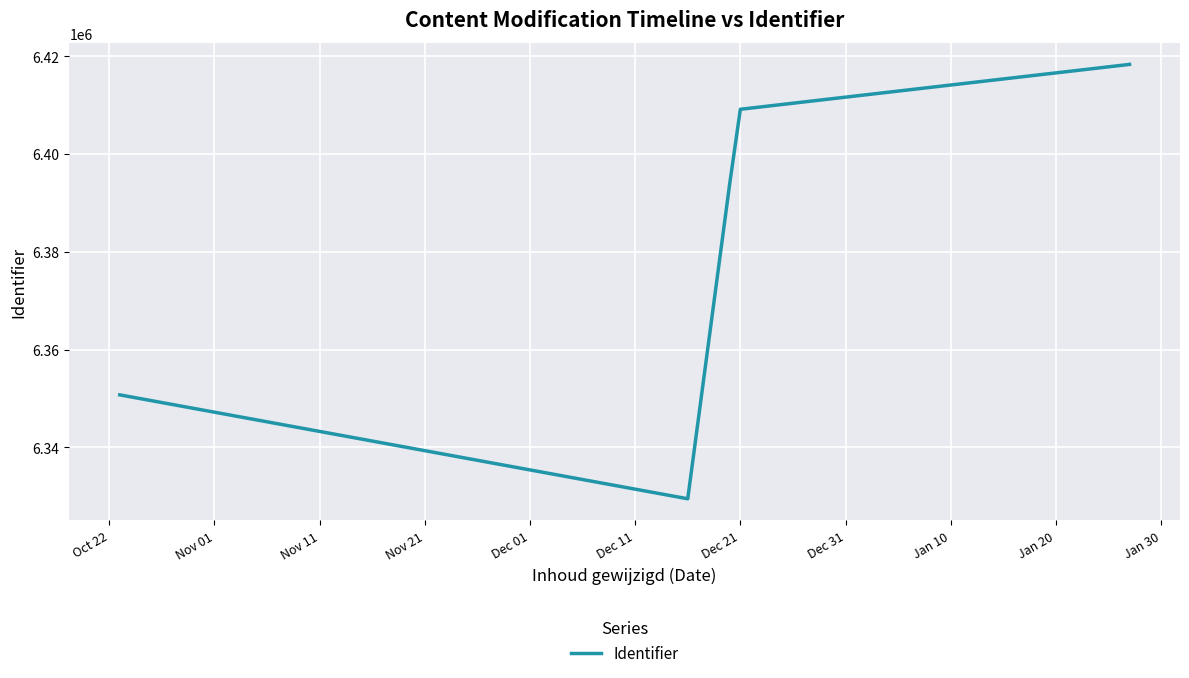

What is the average value?

6380349.7